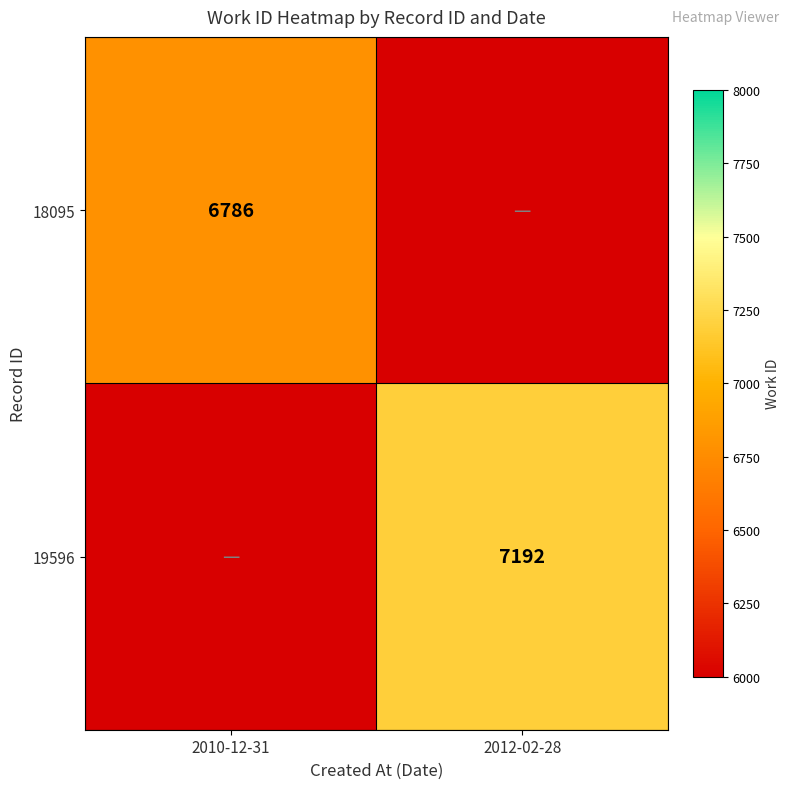

Which has a higher value, 2010-12-31 or 2012-02-28?

2010-12-31